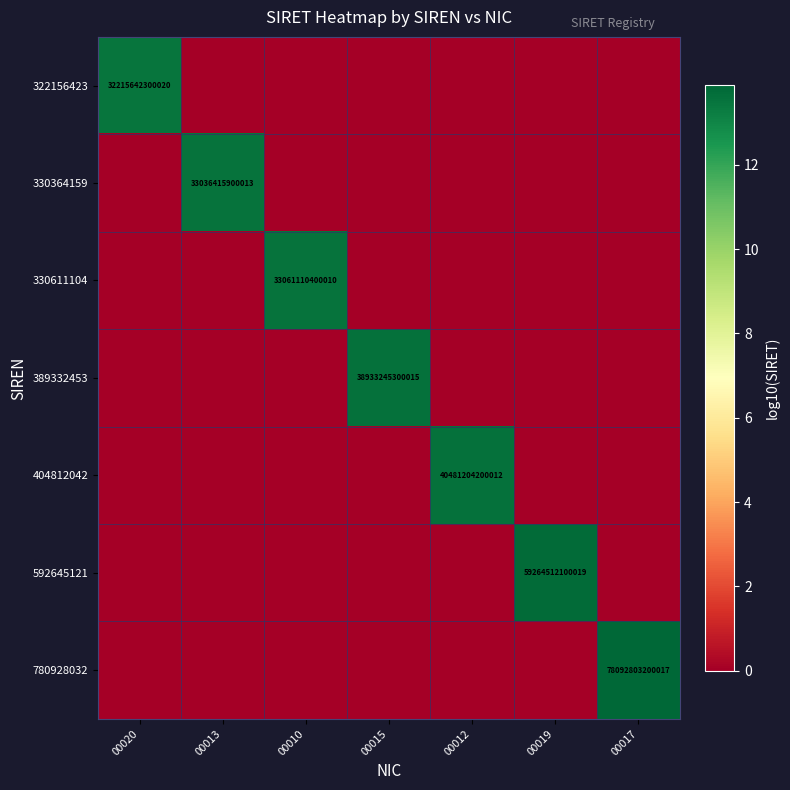

How many values in the 330364159 series exceed 0?

1